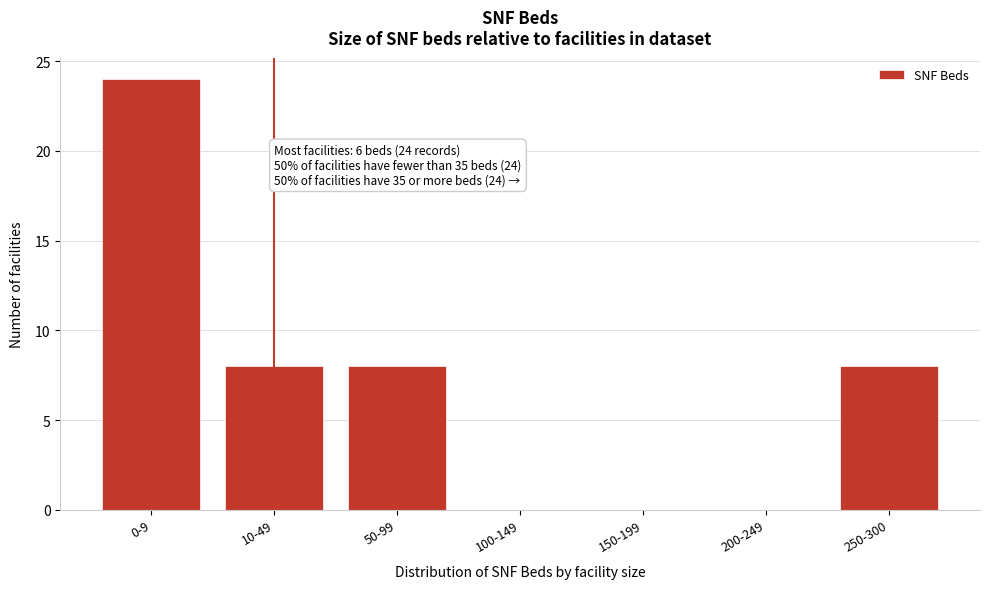

Reading left to right, what are all the values shown in this chart?

0-9=24	10-49=8	50-99=8	100-149=0	150-199=0	200-249=0	250-300=8